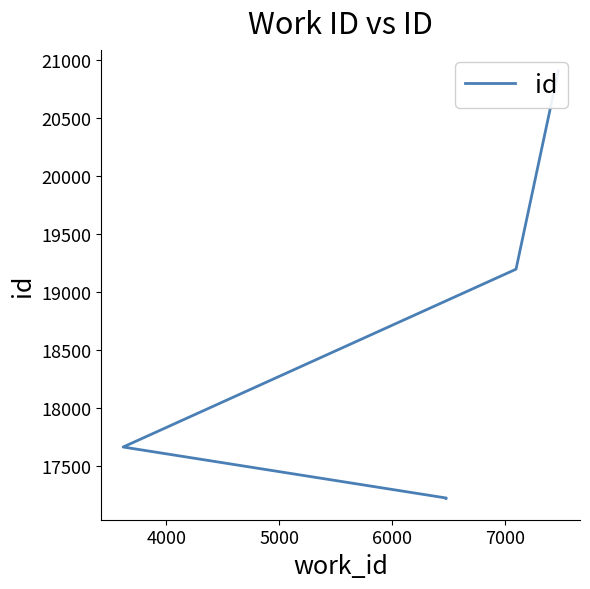

What is the sum of the values at 7000 and 3000?

38129